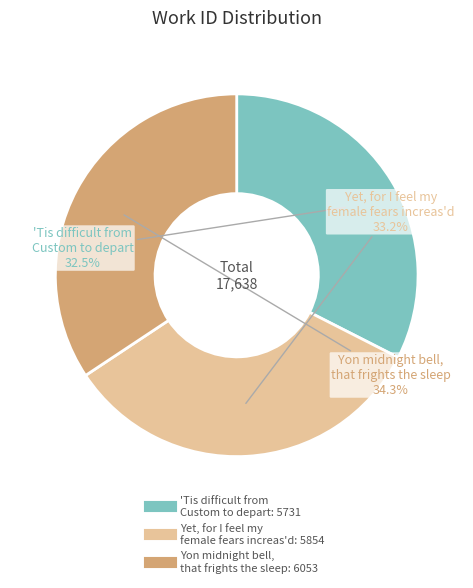

How many segments does this pie chart have?

3